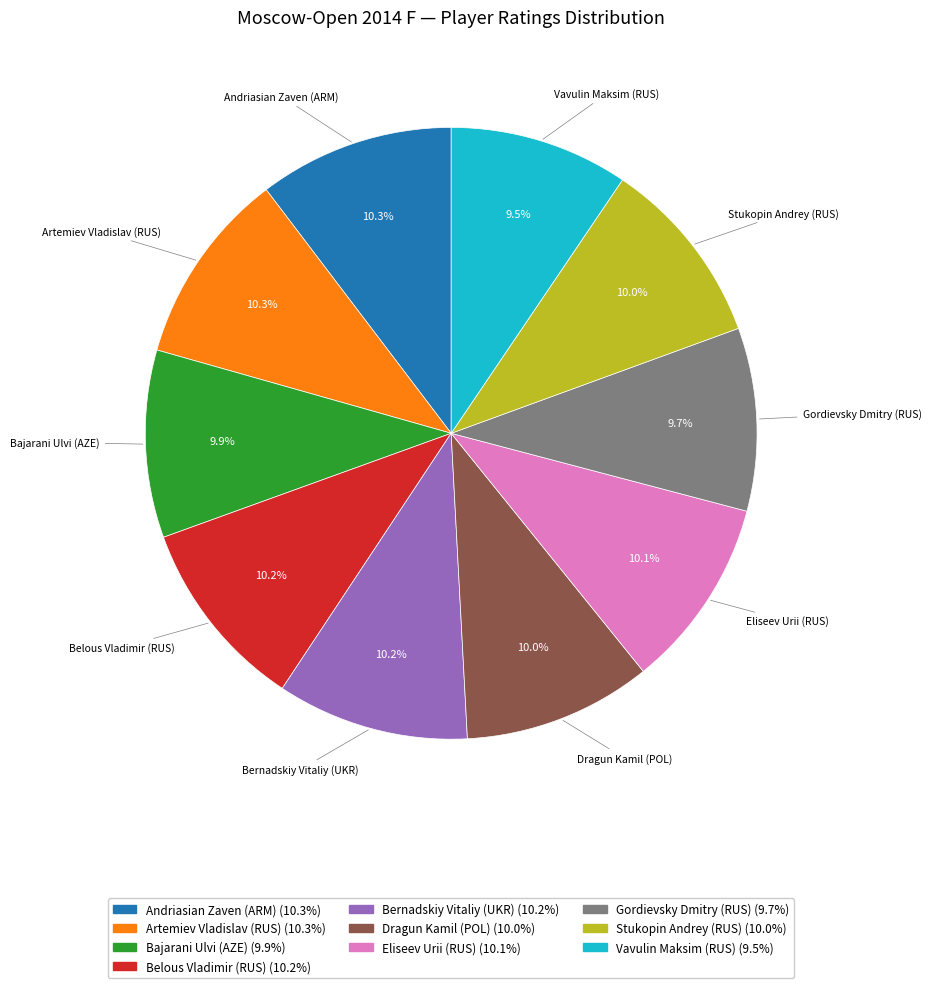

Does Bajarani Ulvi (AZE) account for over 50% of the chart?

No